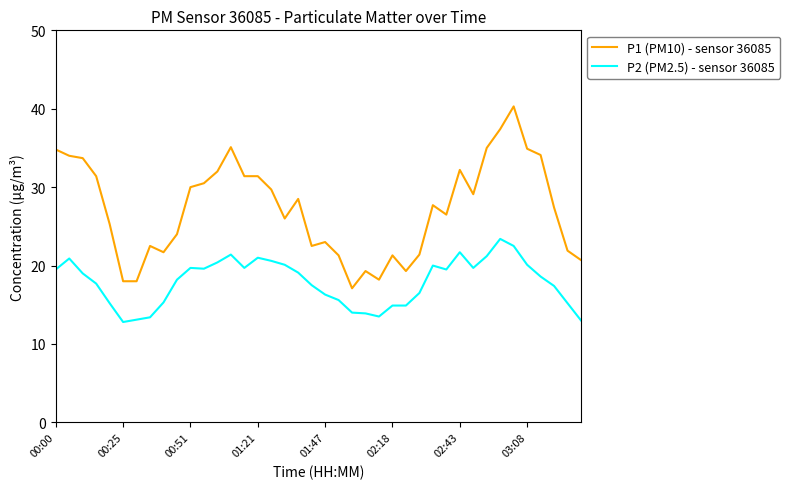

How many lines are shown in the chart?

2